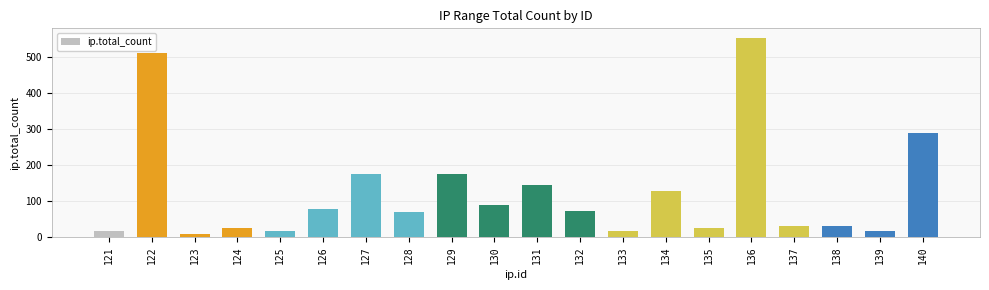

Which category has the highest value across all series?

136